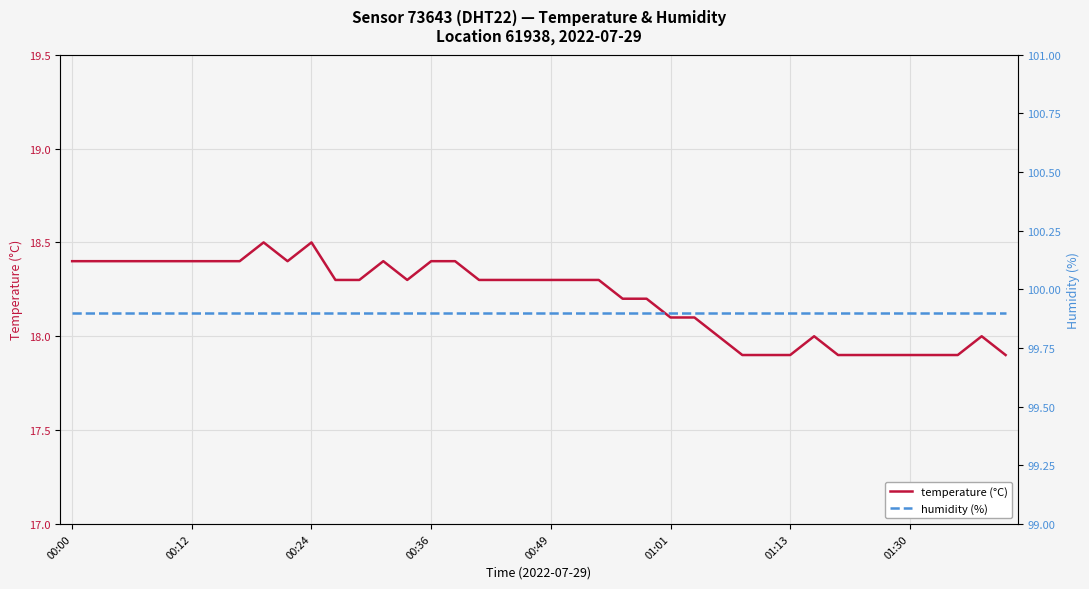

At which category does the chart reach its peak across all series?

00:00